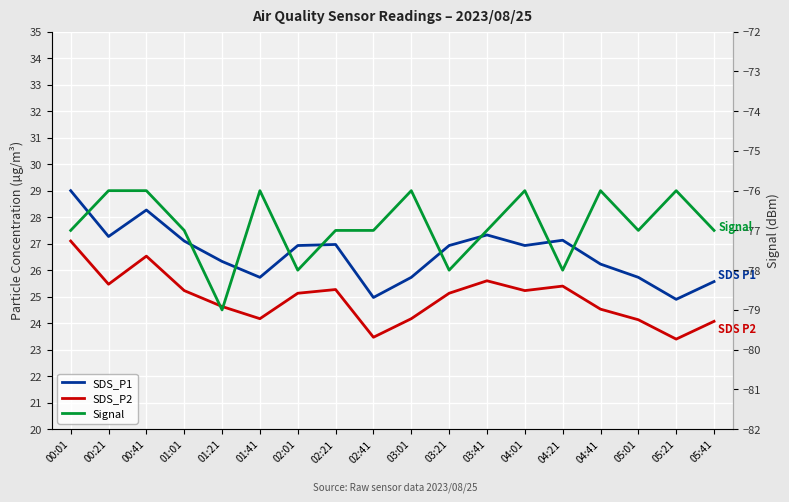

What is the difference between the highest and lowest values at 04:01?

102.9